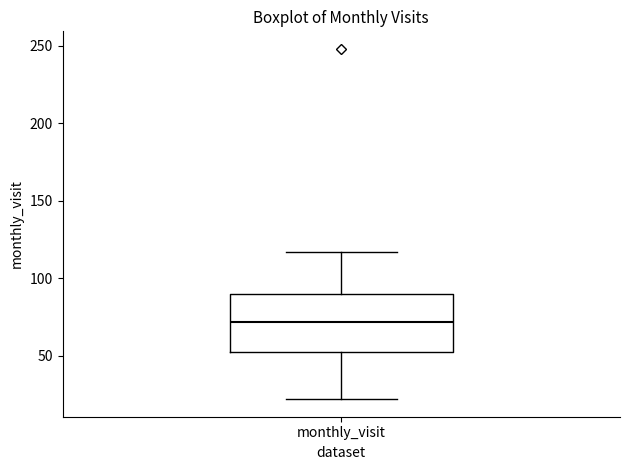

Where is the lower edge of the box for monthly_visit on the y-axis? The values are not printed on the chart, so give them approximately, as read against the axis.

55